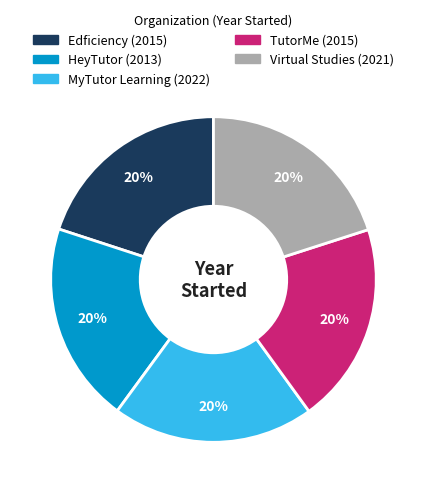

Does Edficiency account for over 50% of the chart?

No